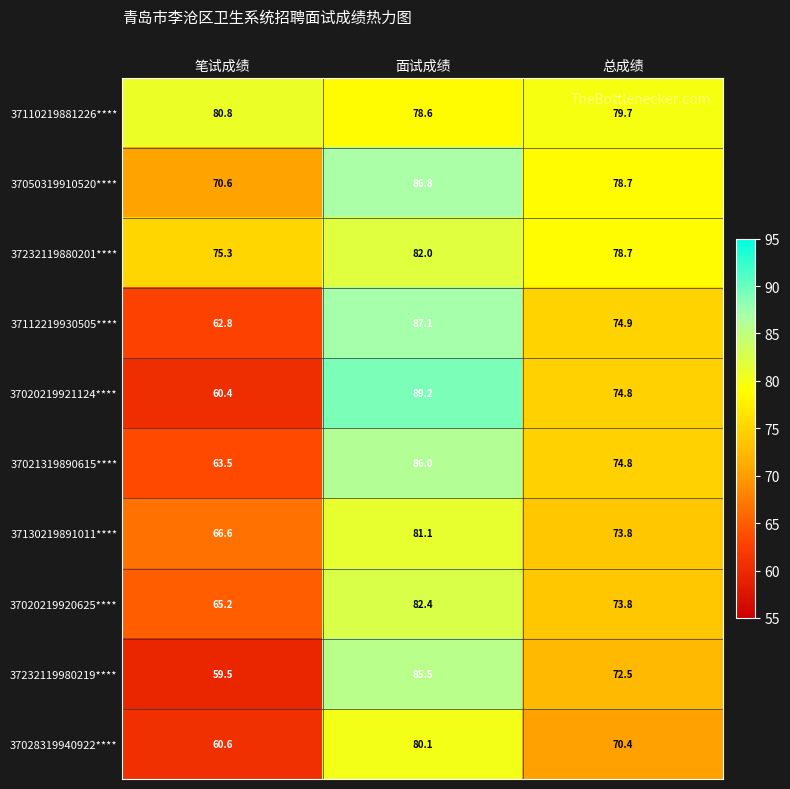

At how many categories does at least one series exceed 87?

1